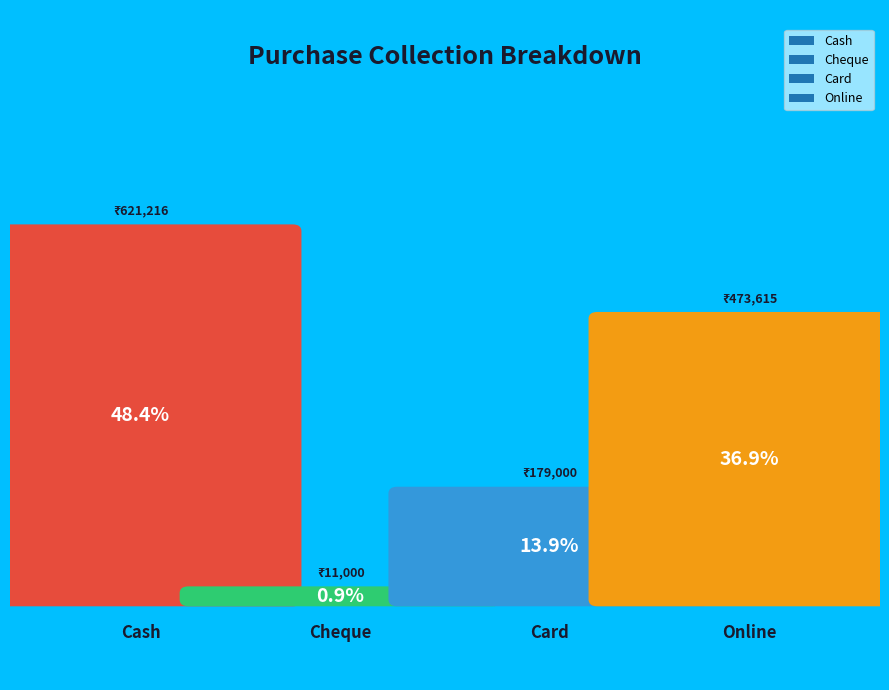

To the nearest percent, what is the average slice percentage?

25%